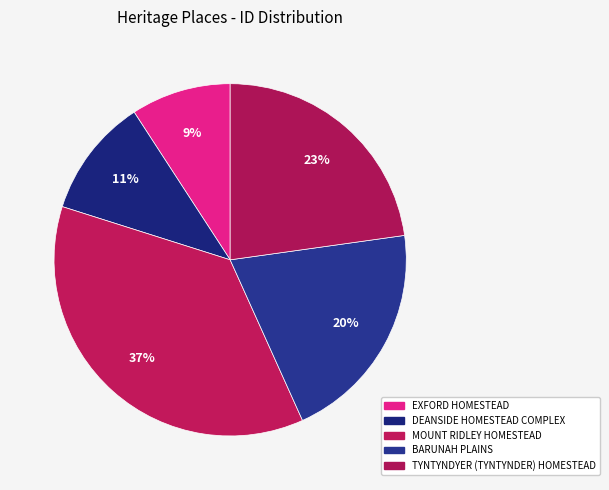

True or false: BARUNAH PLAINS accounts for 33% of the total.

False